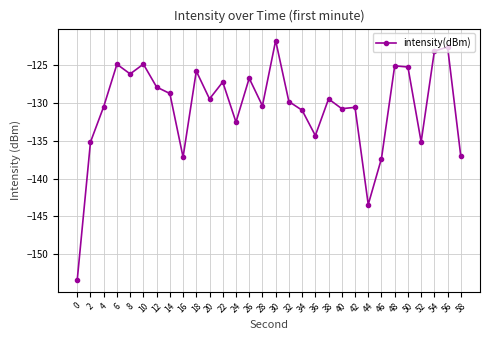

Read the value at 26.

-126.7